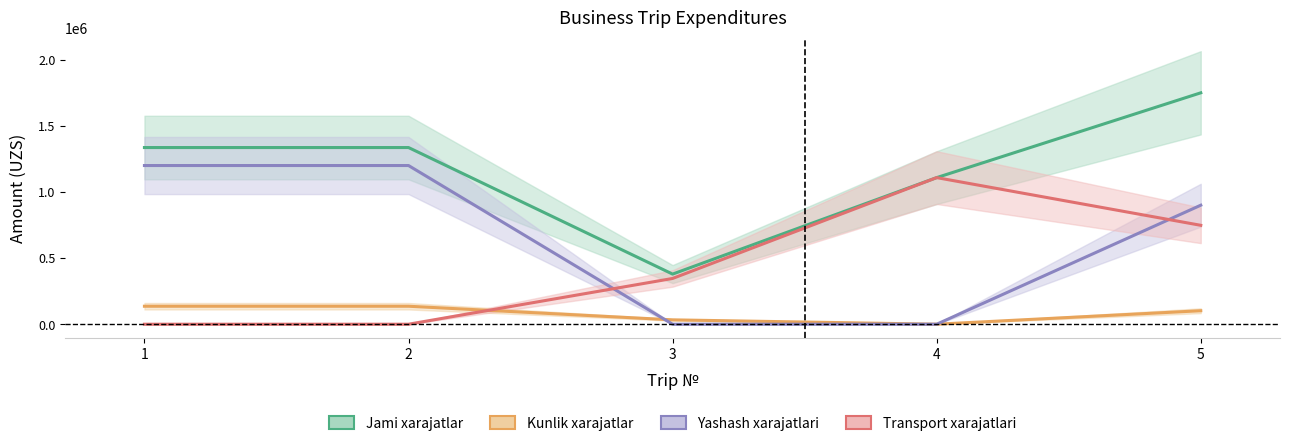

Reading left to right, what are all the values shown in this chart?

Jami xarajatlar: 1336000	1336000	379000	1108585	1749860
Kunlik xarajatlar: 136000	136000	33000	0	102000
Yashash xarajatlari: 1200000	1200000	0	0	900000
Transport xarajatlari: 0	0	346000	1108585	747860